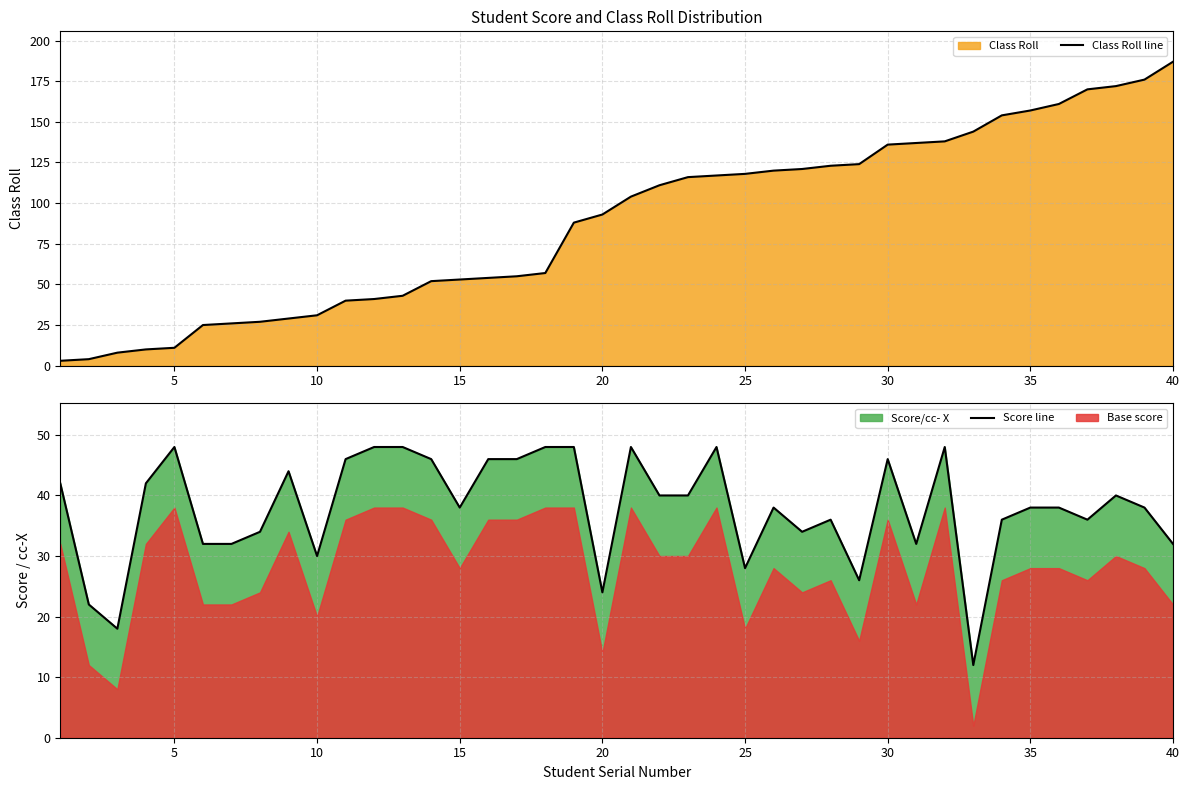

Between 20 and 25, which series saw the biggest shift?

Class Roll line